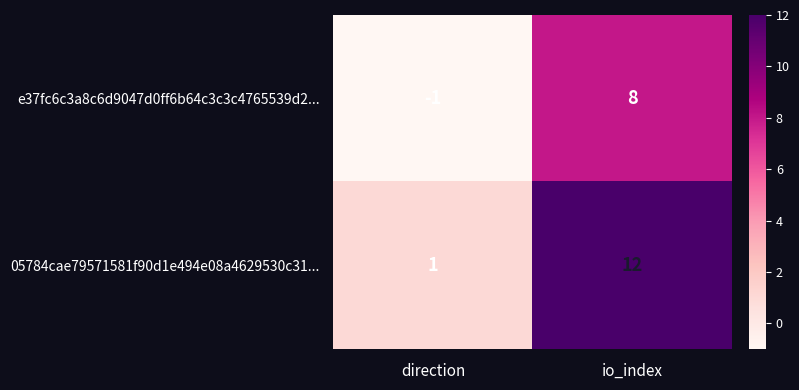

Between direction and io_index, which series saw the biggest shift?

05784cae79571581f90d1e494e08a4629530c31...